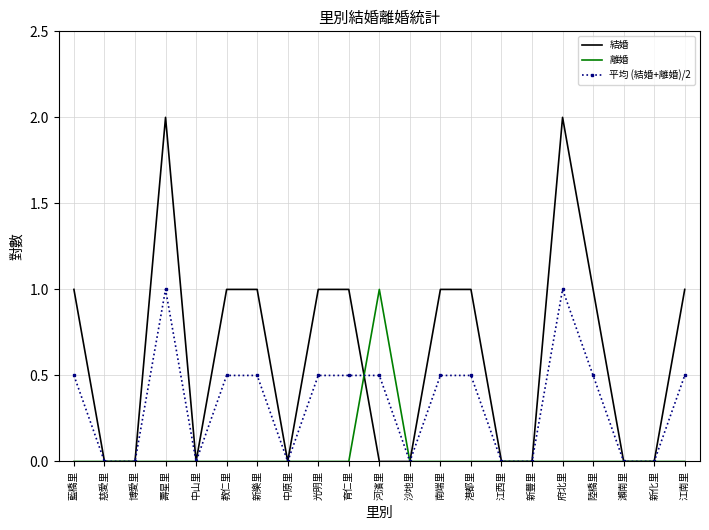

Rank the series at 江南里 from highest to lowest value.

結婚, 平均 (結婚+離婚)/2, 離婚